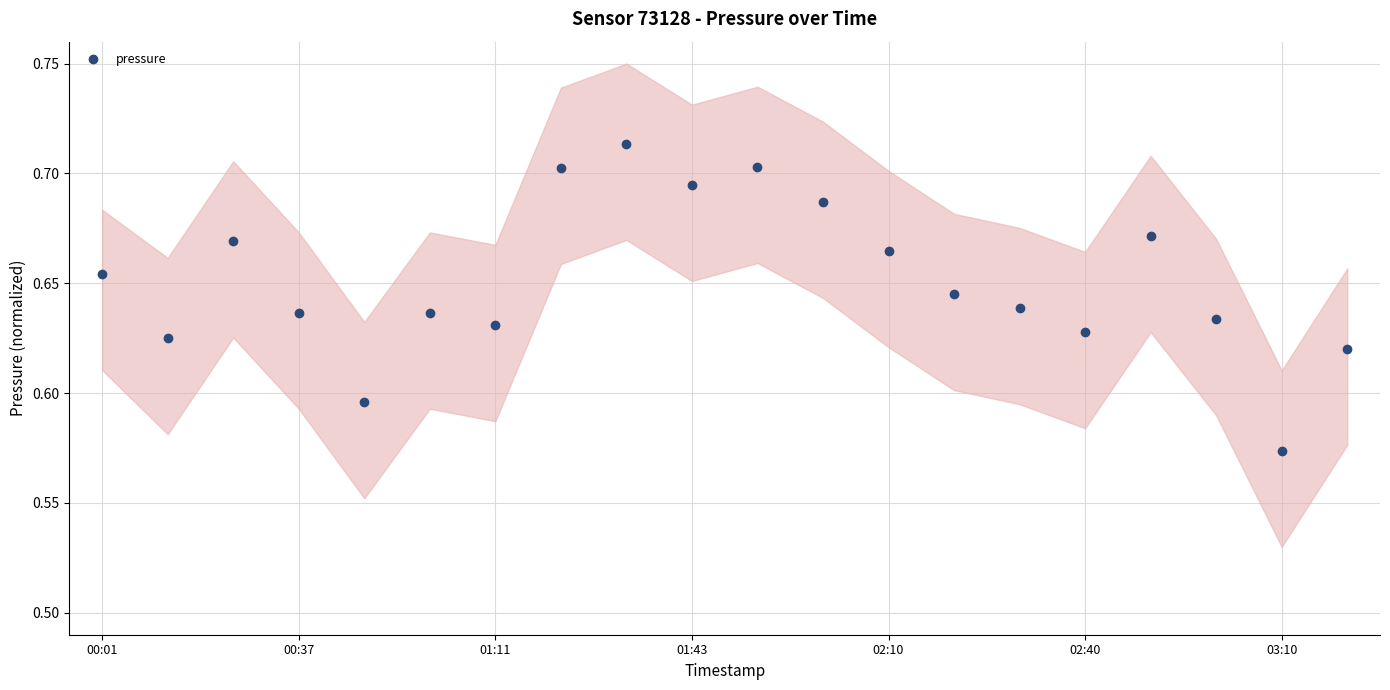

At which label is pressure closest to 0?

03:10